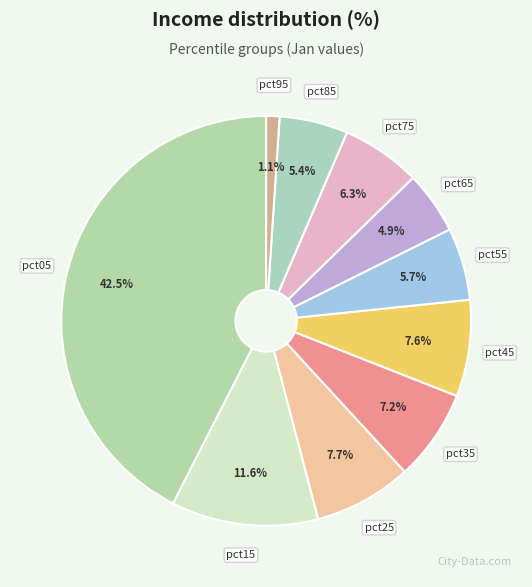

Which slice is the largest?

pct05